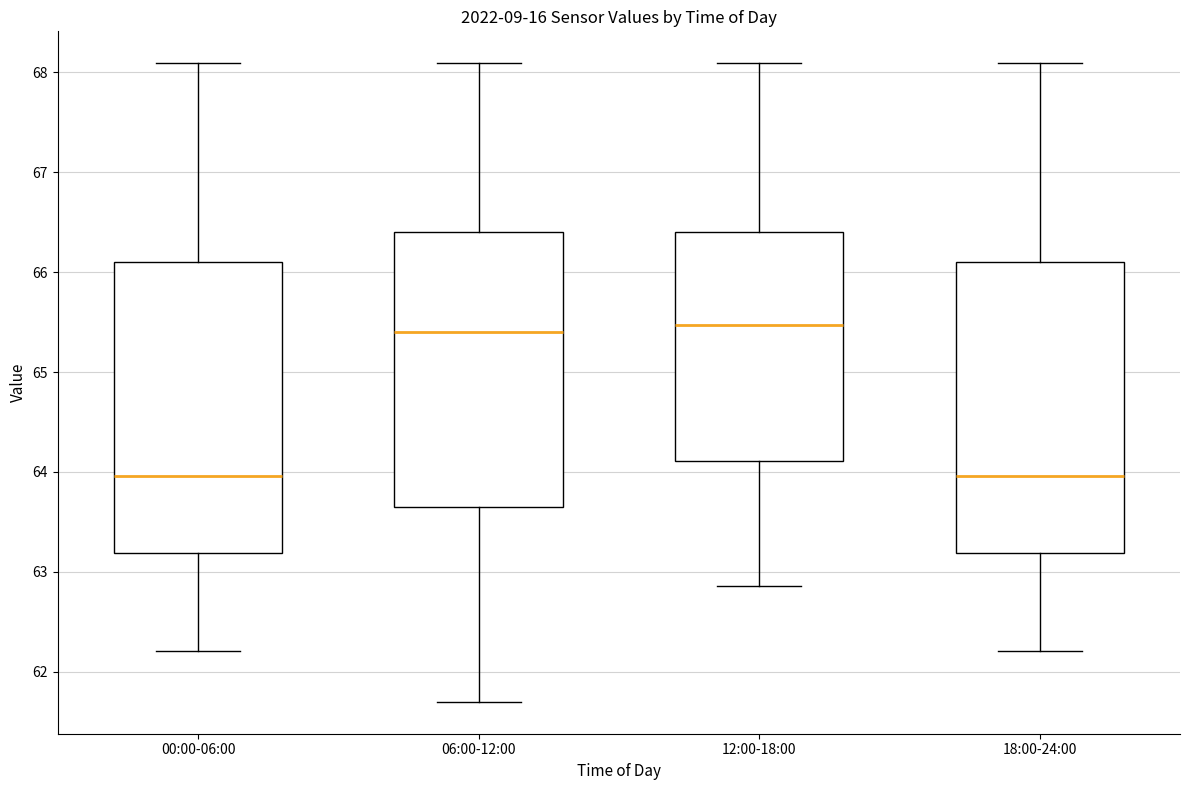

Reading left to right, transcribe this box plot: for each box, give where its median line is, the range the box spans, and where its two whiskers end, as read against the y-axis. The values are not printed on the chart, so give them approximately, as read against the axis.

00:00-06:00: median 64.0, box 63.2 to 66.1, whiskers 62.2 to 68.1
06:00-12:00: median 65.4, box 63.7 to 66.4, whiskers 61.7 to 68.1
12:00-18:00: median 65.5, box 64.1 to 66.4, whiskers 62.9 to 68.1
18:00-24:00: median 64.0, box 63.2 to 66.1, whiskers 62.2 to 68.1